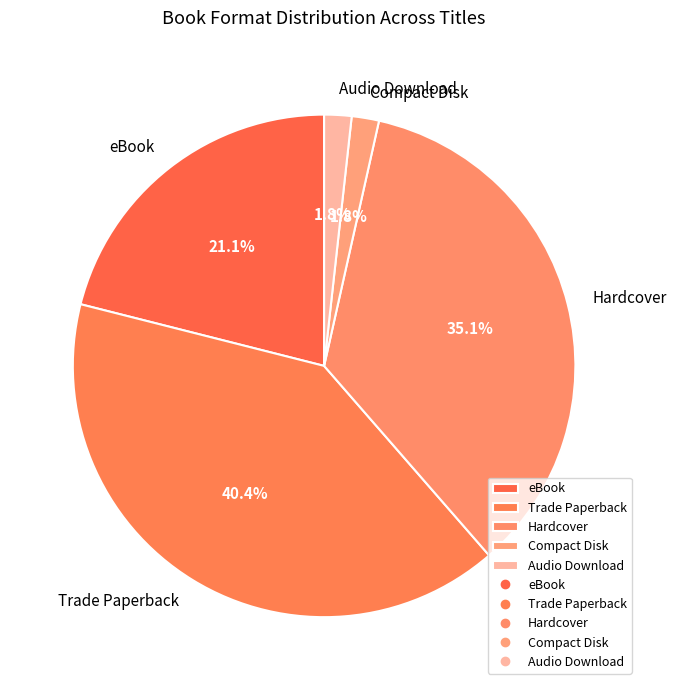

True or false: Hardcover accounts for 21% of the total.

False